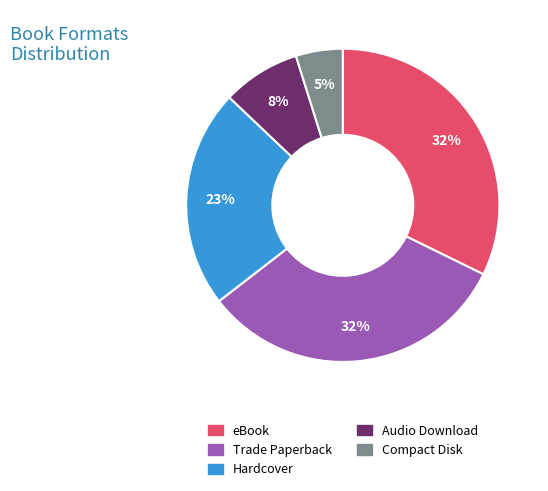

Which category has the smallest portion of the pie?

Compact Disk